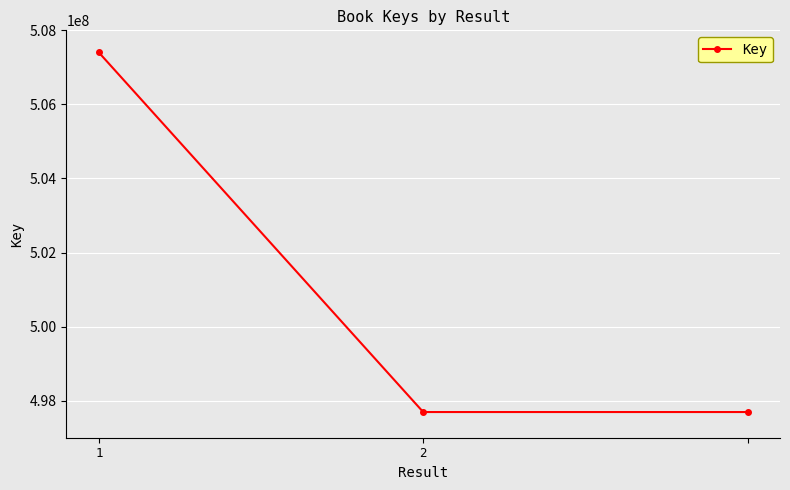

What is the minimum value shown in the chart?

497693683